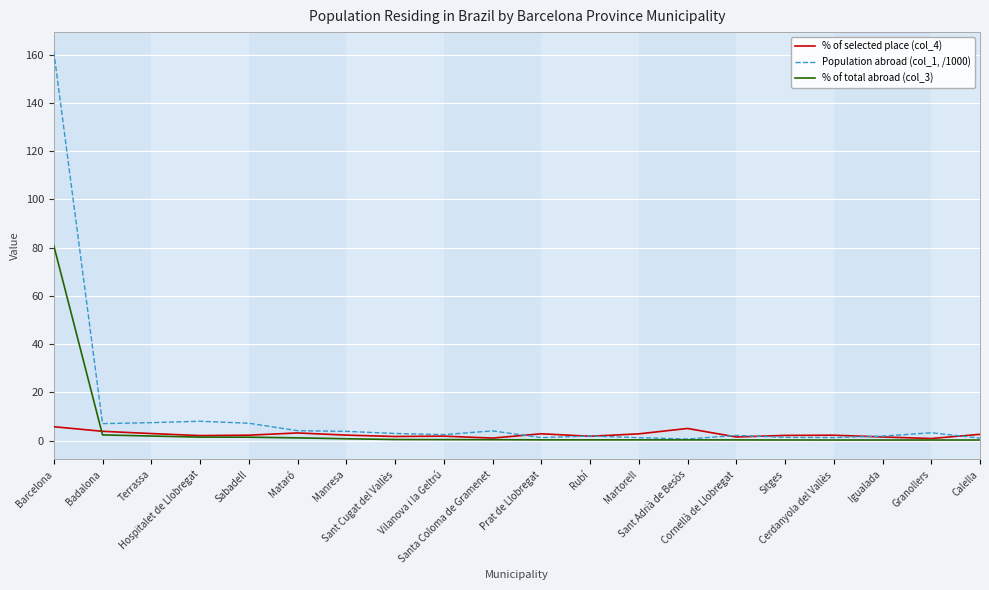

How many series are shown in this chart?

3